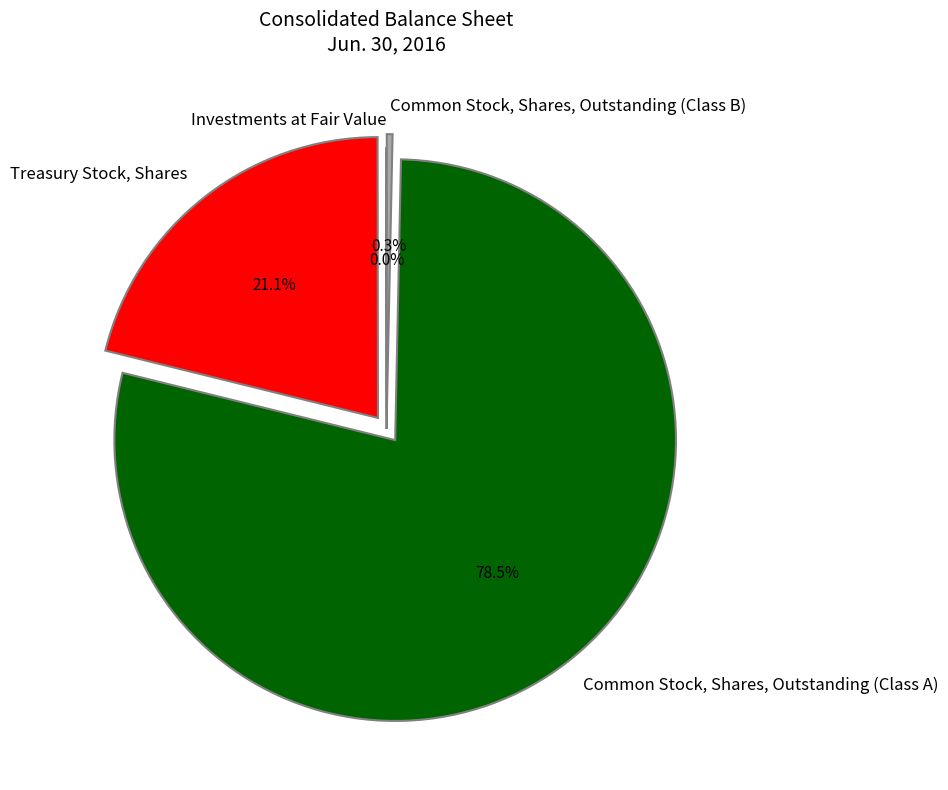

Which slice is the largest?

Common Stock, Shares, Outstanding (Class A)